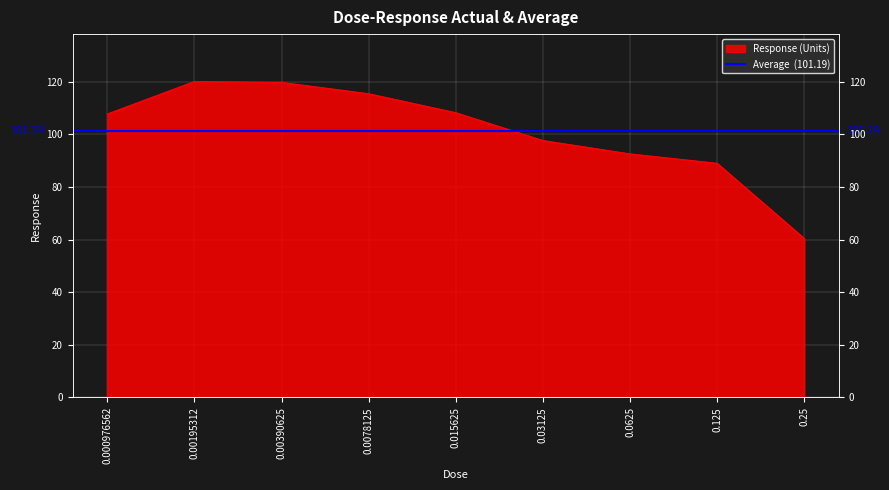

What is the value of the 5th point from the left?

108.2